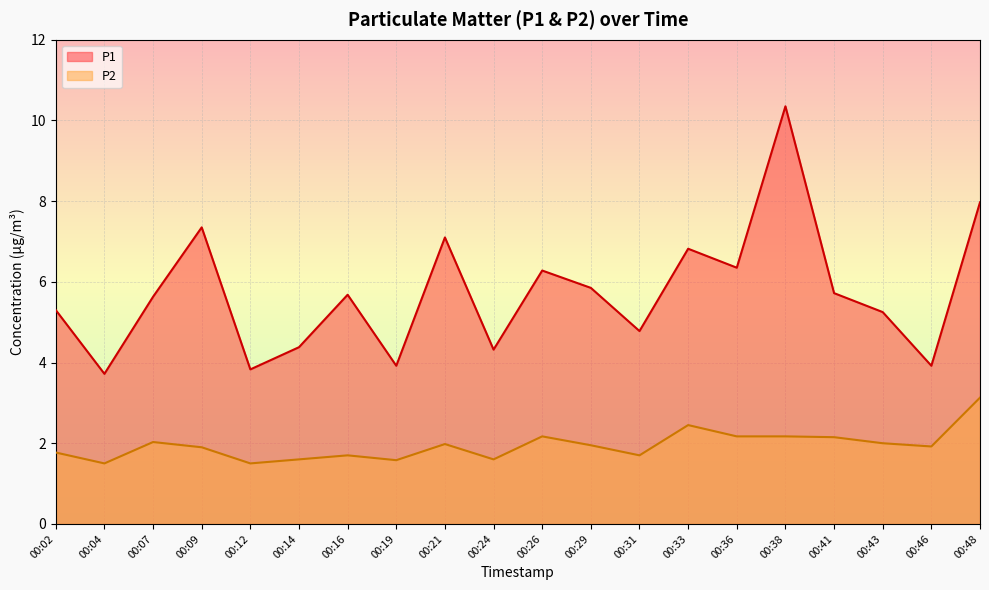

Rank the series by their average value, from highest to lowest.

P1, P2